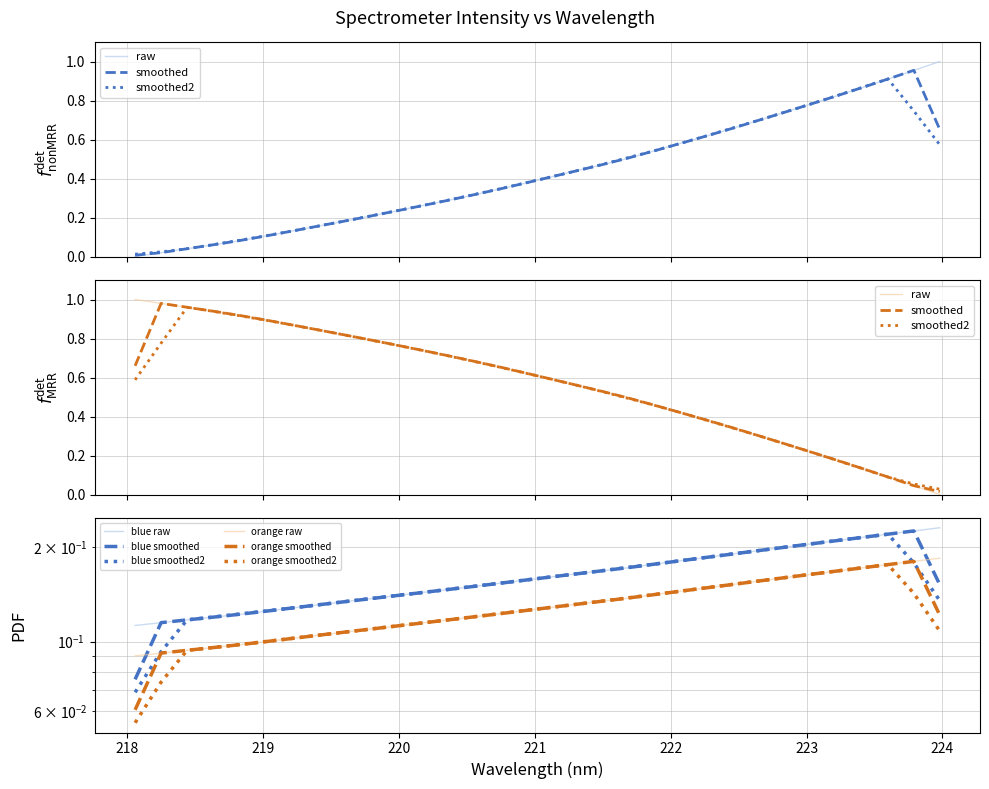

Which label corresponds to the smallest value in the chart?

218.0596